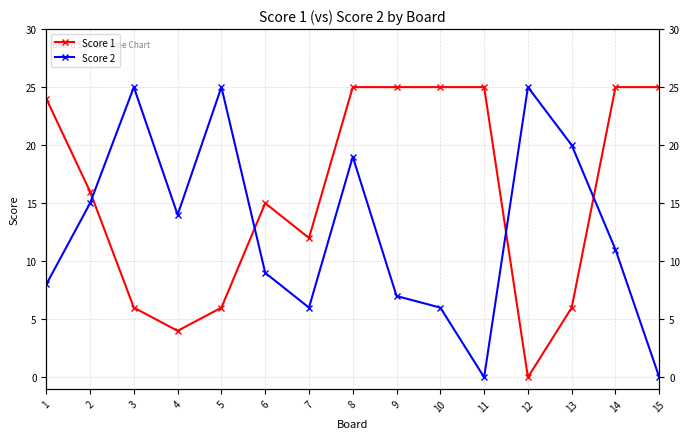

True or false: Score 2 has a value of 9 at 6.

True